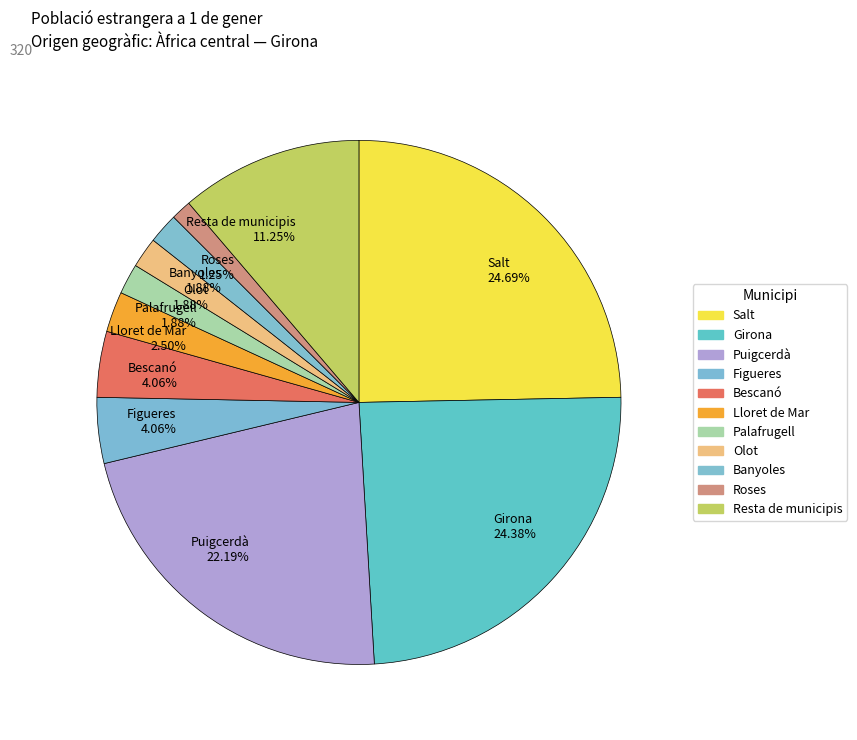

What portion of the pie excludes Figueres?

95.9%